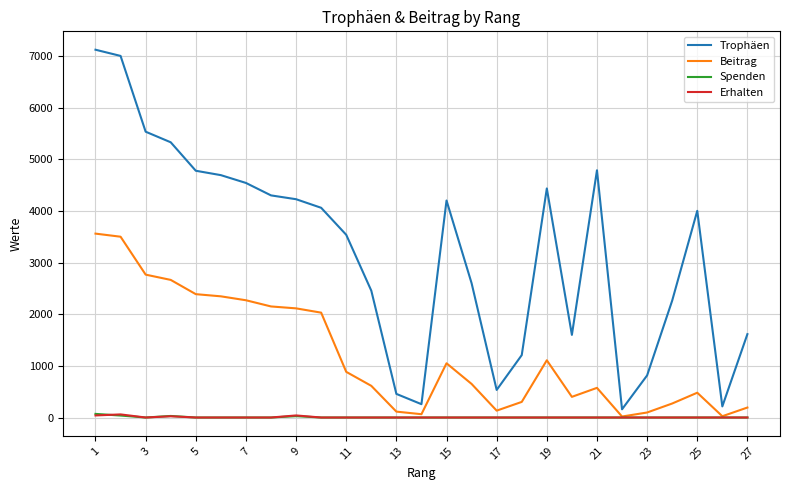

What is the sum of all Spenden values?

164